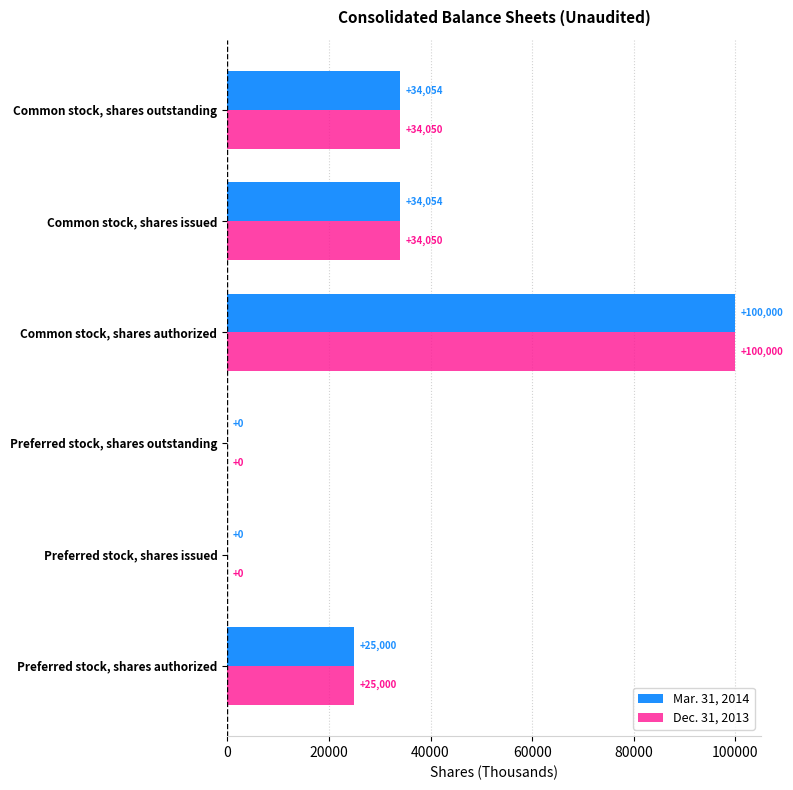

What is the sum of all Dec. 31, 2013 values?

193100